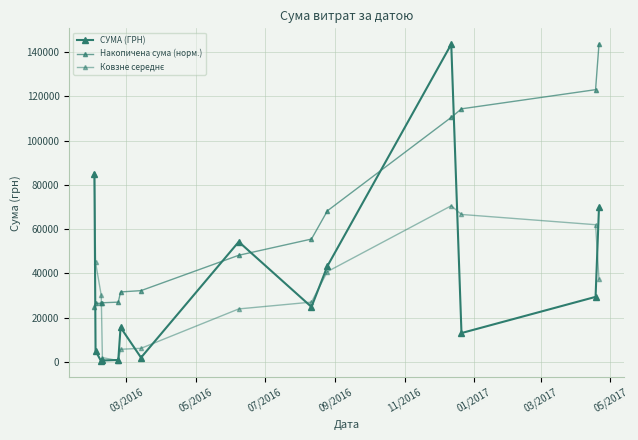

How many series are shown in this chart?

3